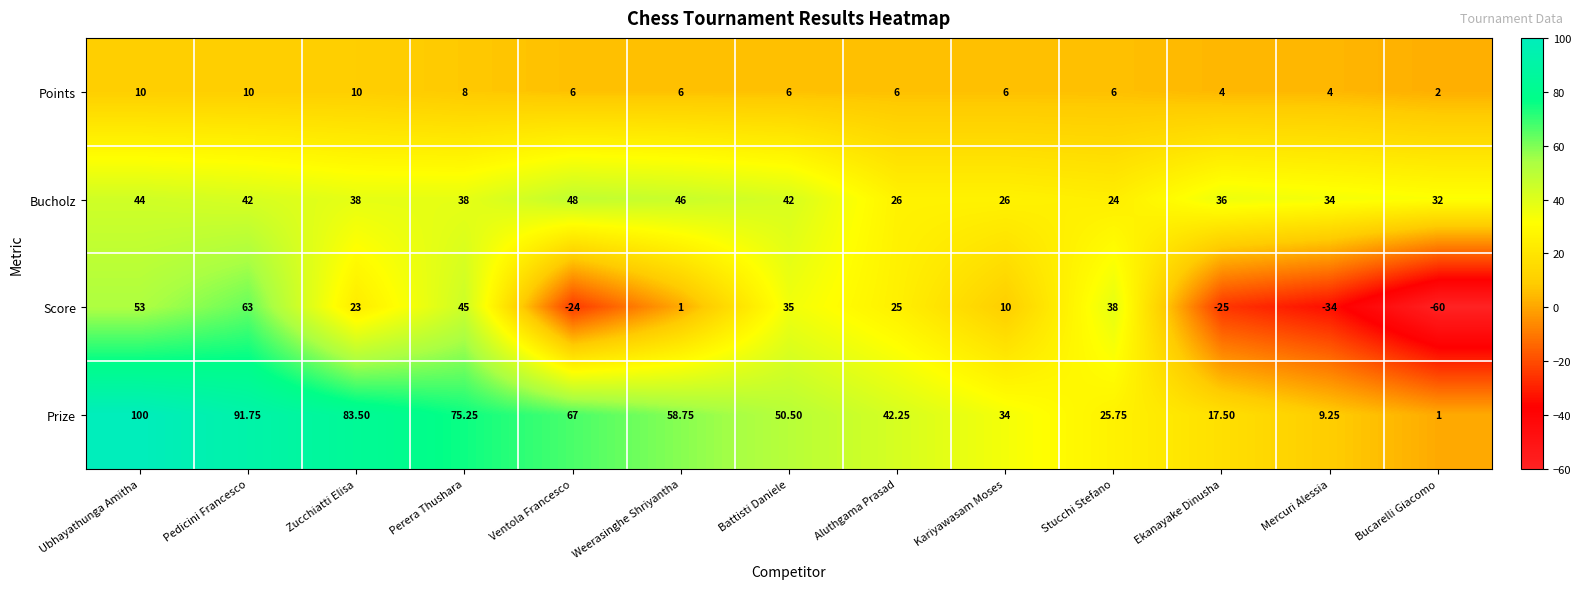

What is the total value across all series at Pedicini Francesco?

206.8